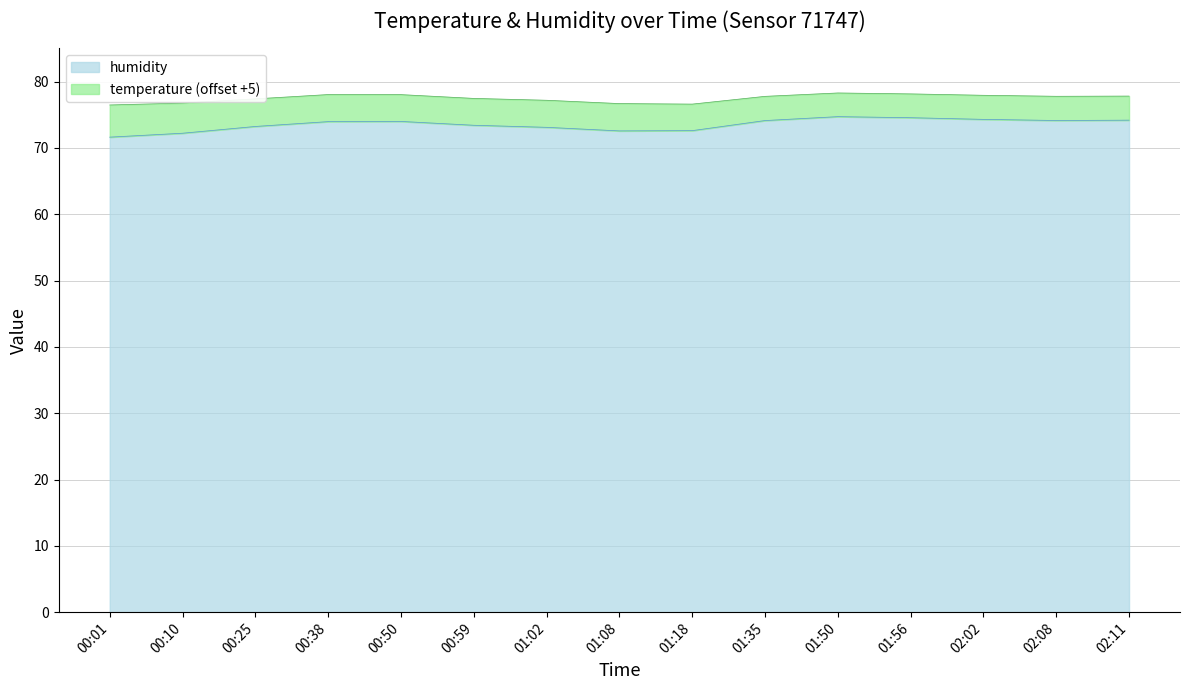

What value does the data have at 00:25?

73.2